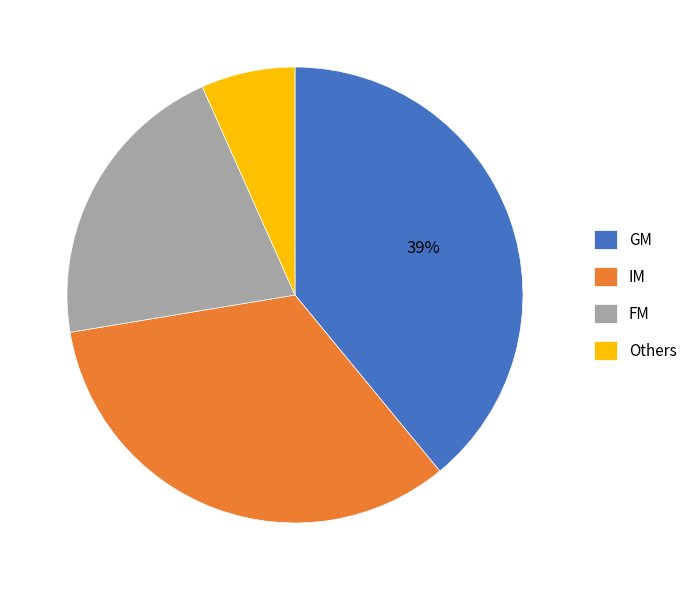

Which category has the smallest portion of the pie?

Others